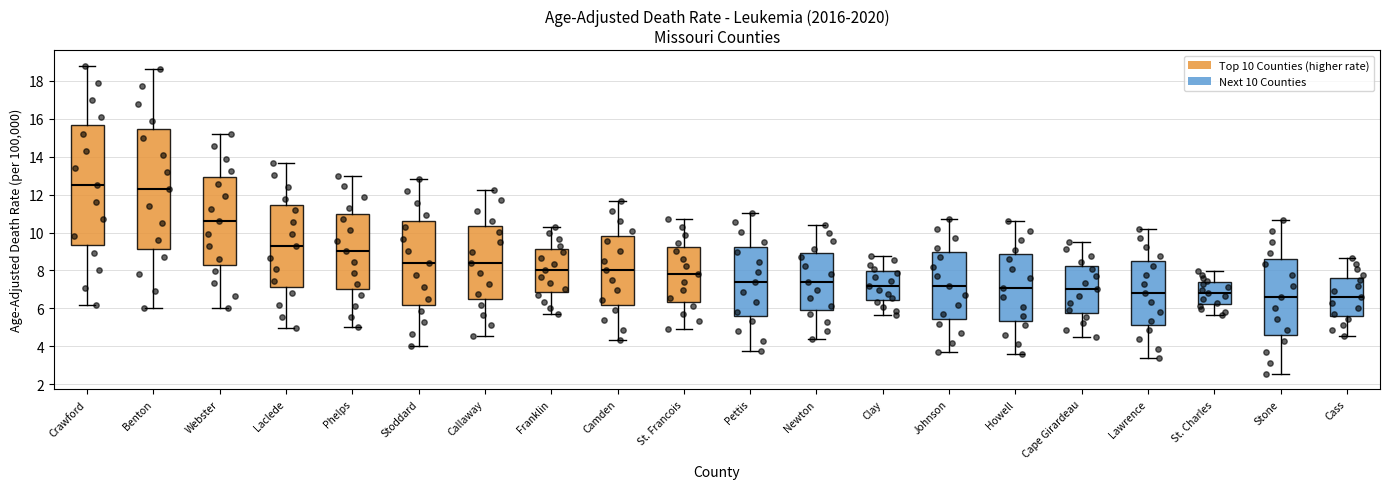

Reading left to right, read every box against the y-axis: the position of its median line, the range the box covers, and the ends of its whiskers. The values are not printed on the chart, so give them approximately, as read against the axis.

Crawford: median 12.6, box 9.4 to 15.6, whiskers 6.2 to 18.8
Benton: median 12.4, box 9.2 to 15.4, whiskers 6.0 to 18.6
Webster: median 10.6, box 8.4 to 13.0, whiskers 6.0 to 15.2
Laclede: median 9.4, box 7.2 to 11.4, whiskers 5.0 to 13.6
Phelps: median 9.0, box 7.0 to 11.0, whiskers 5.0 to 13.0
Stoddard: median 8.4, box 6.2 to 10.6, whiskers 4.0 to 12.8
Callaway: median 8.4, box 6.4 to 10.4, whiskers 4.6 to 12.2
Franklin: median 8.0, box 6.8 to 9.2, whiskers 5.8 to 10.4
Camden: median 8.0, box 6.2 to 9.8, whiskers 4.4 to 11.6
St. Francois: median 7.8, box 6.4 to 9.2, whiskers 5.0 to 10.8
Pettis: median 7.4, box 5.6 to 9.2, whiskers 3.8 to 11.0
Newton: median 7.4, box 6.0 to 9.0, whiskers 4.4 to 10.4
Clay: median 7.2, box 6.4 to 8.0, whiskers 5.6 to 8.8
Johnson: median 7.2, box 5.4 to 9.0, whiskers 3.8 to 10.8
Howell: median 7.2, box 5.4 to 8.8, whiskers 3.6 to 10.6
Cape Girardeau: median 7.0, box 5.8 to 8.2, whiskers 4.6 to 9.6
Lawrence: median 6.8, box 5.2 to 8.6, whiskers 3.4 to 10.2
St. Charles: median 6.8, box 6.2 to 7.4, whiskers 5.6 to 8.0
Stone: median 6.6, box 4.6 to 8.6, whiskers 2.6 to 10.6
Cass: median 6.6, box 5.6 to 7.6, whiskers 4.6 to 8.6